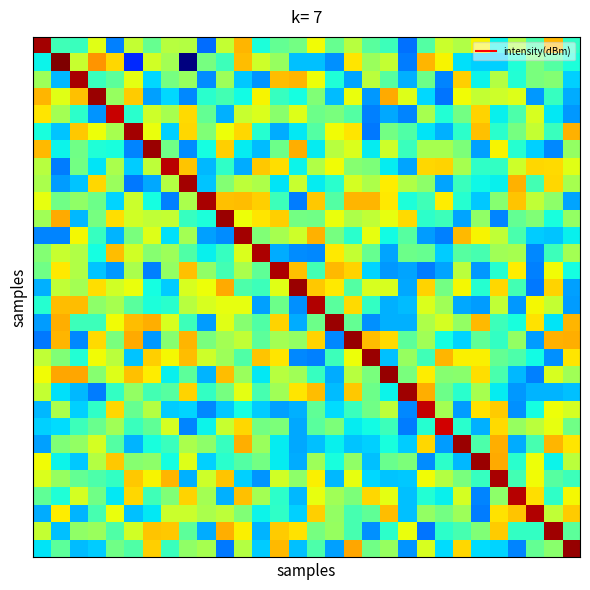

How many categories are shown in the chart?

30